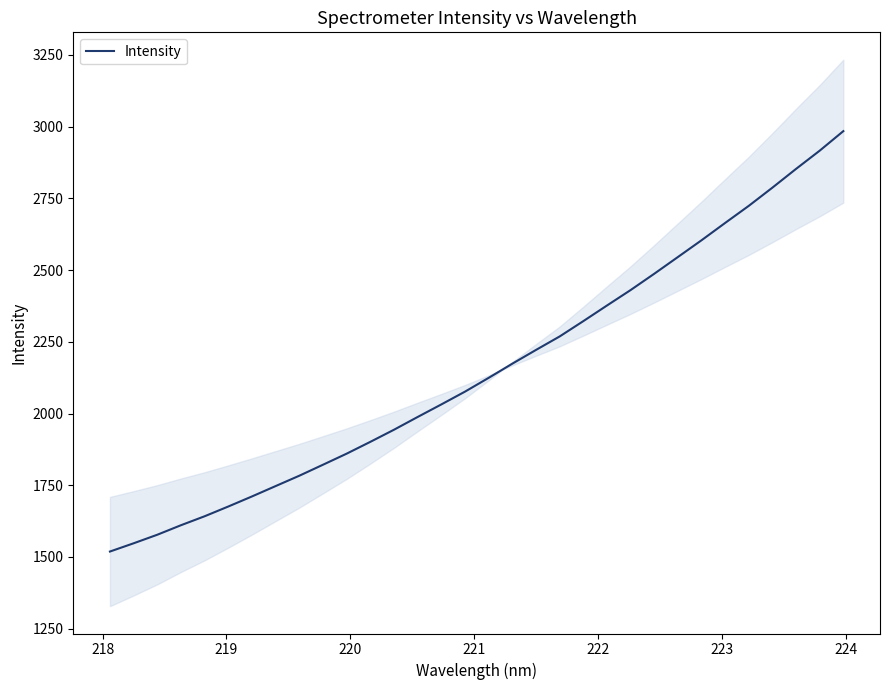

Reading left to right, list all the values displayed in this chart.

1519.0	1547.7	1577.5	1610.7	1642.0	1676.0	1711.1	1747.3	1783.4	1821.7	1860.3	1901.5	1943.7	1988.2	2031.9	2076.5	2124.6	2174.0	2221.8	2268.8	2322.2	2376.7	2430.5	2487.3	2545.7	2604.1	2664.6	2724.2	2787.7	2853.0	2916.5	2984.5